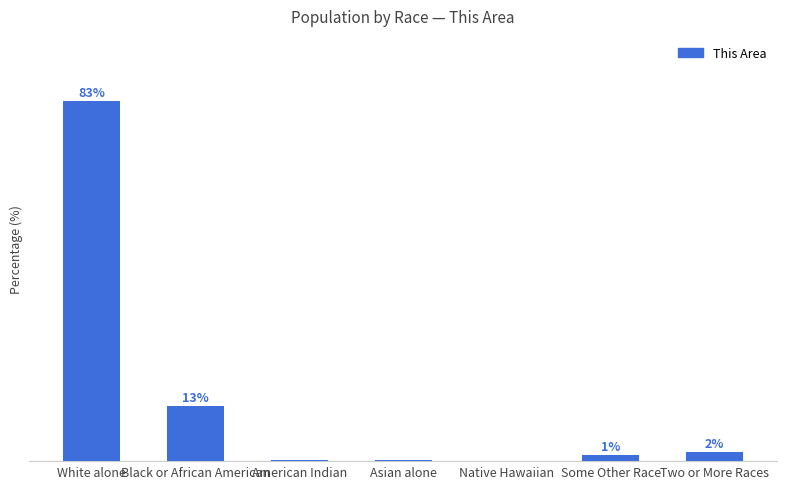

List the labels in order of value, largest first.

White alone, Black or African American, Two or More Races, Some Other Race, Asian alone, American Indian, Native Hawaiian